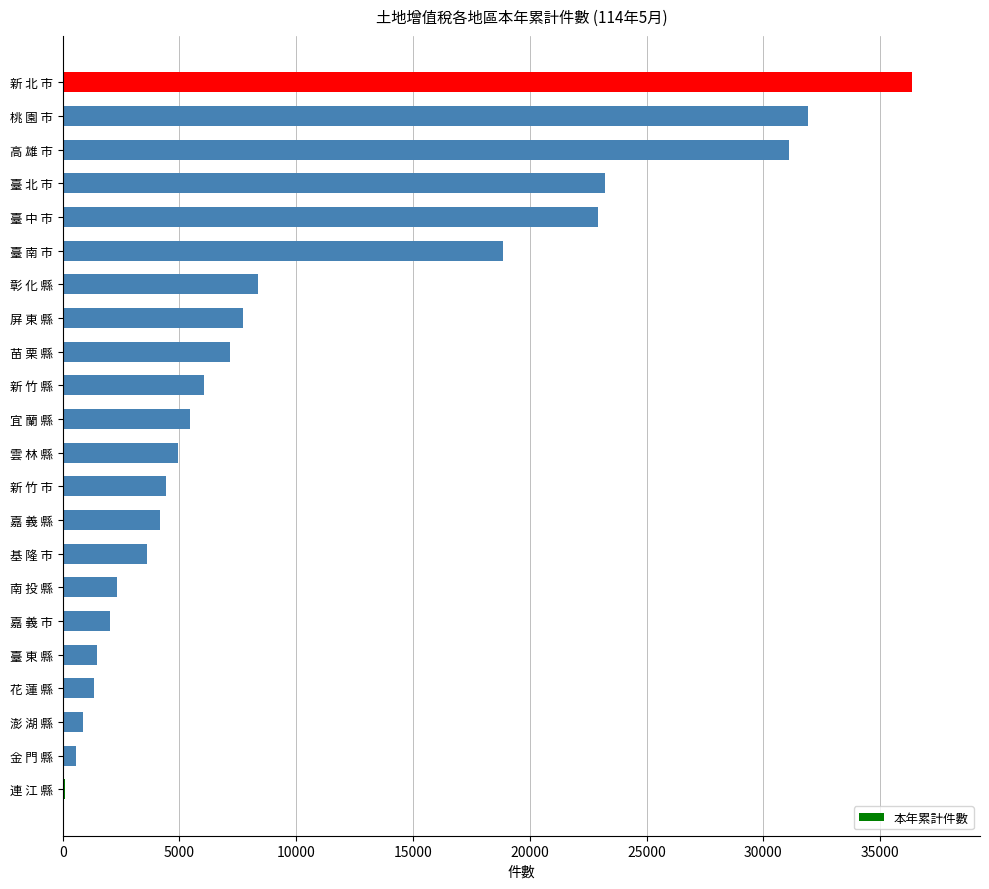

How many series are shown in this chart?

1